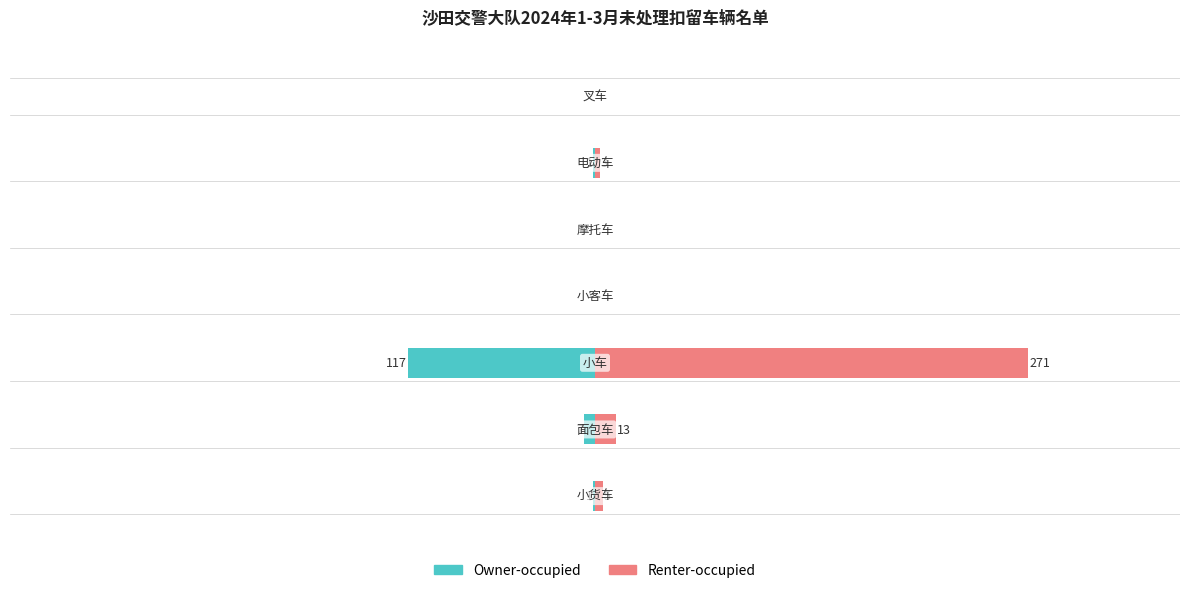

What is the maximum value shown in the chart?

271